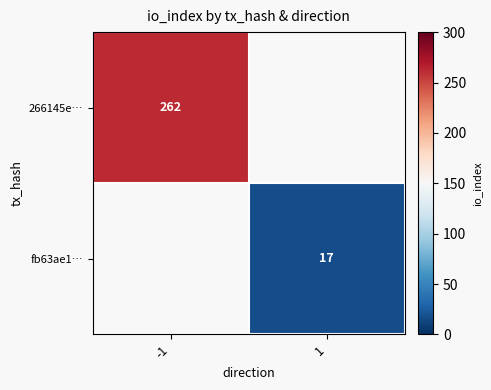

The value of 266145e… at -1 is 144. True or false?

False